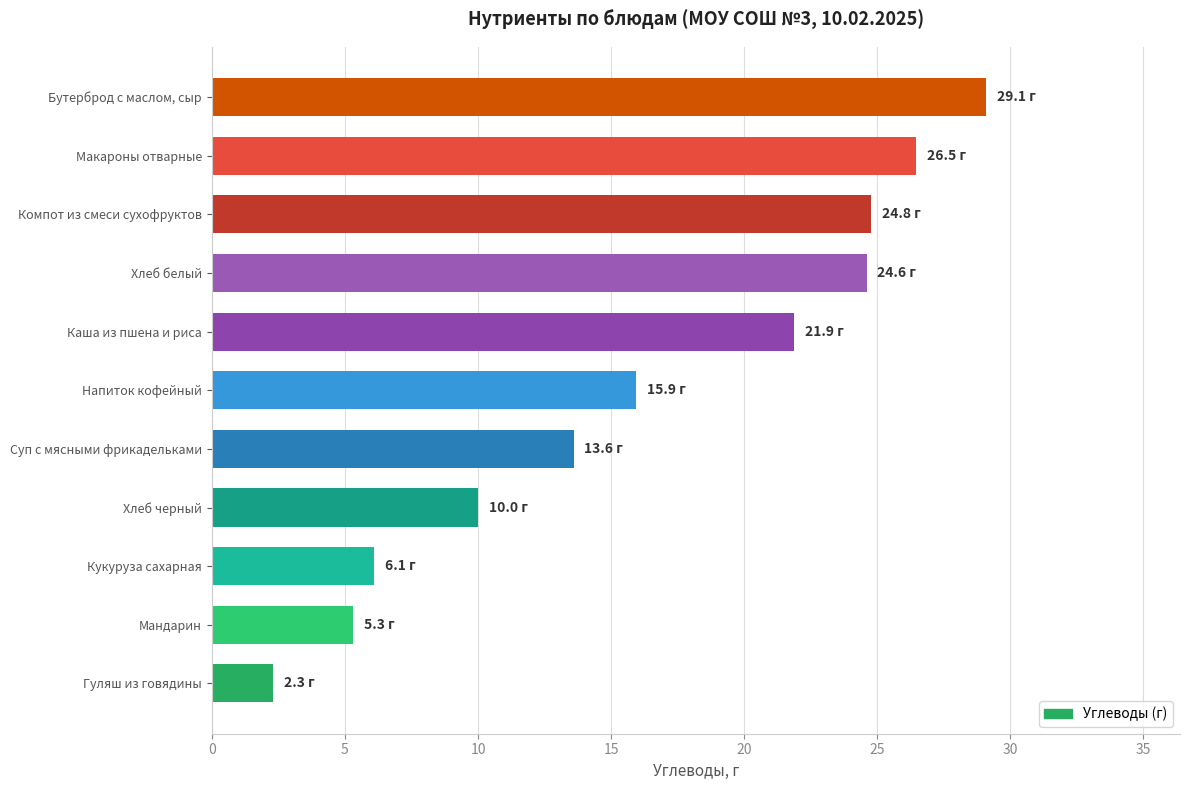

Does the chart contain any negative values?

No